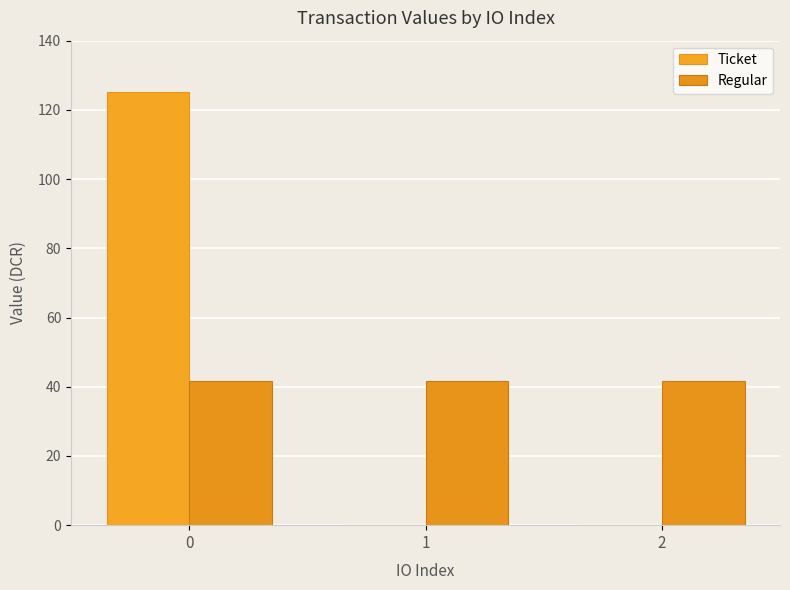

Where is Ticket nearest to the value 62?

1